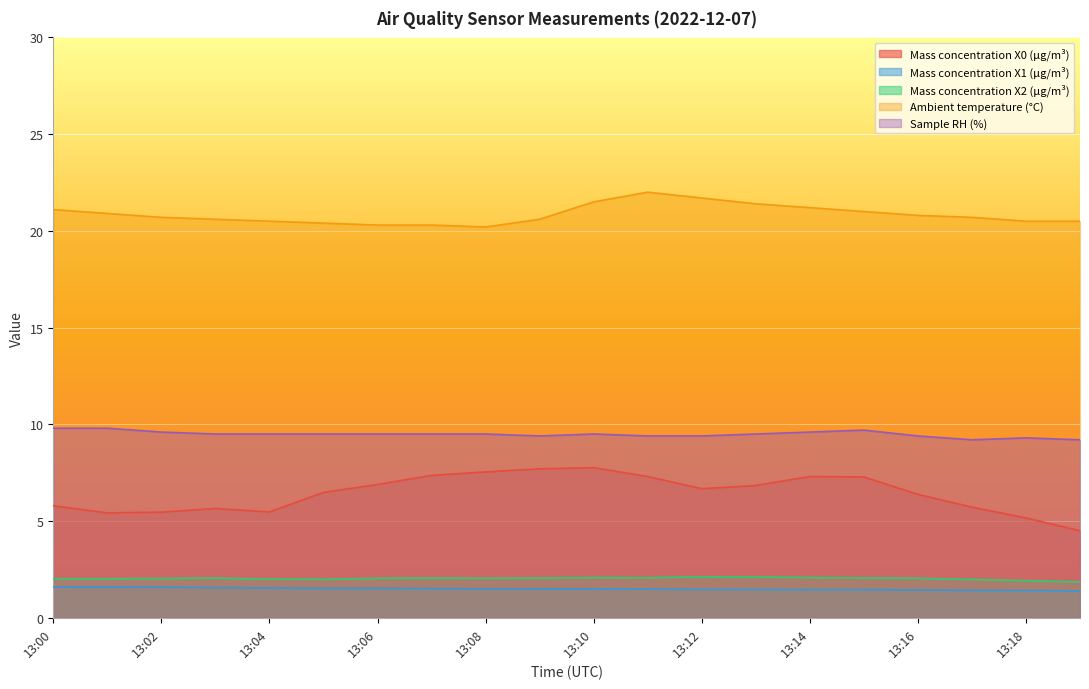

List the series in order of their peak value, lowest first.

Mass concentration X1 (μg/m³), Mass concentration X2 (μg/m³), Mass concentration X0 (μg/m³), Sample RH (%), Ambient temperature (°C)